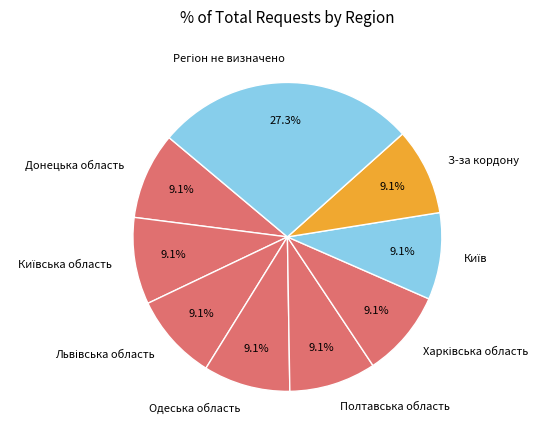

Is there any slice that represents more than half of the pie?

No